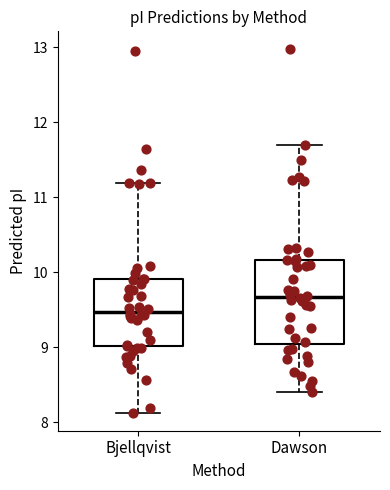

Comparing the boxes themselves (not the whiskers), which one is the tallest?

Dawson